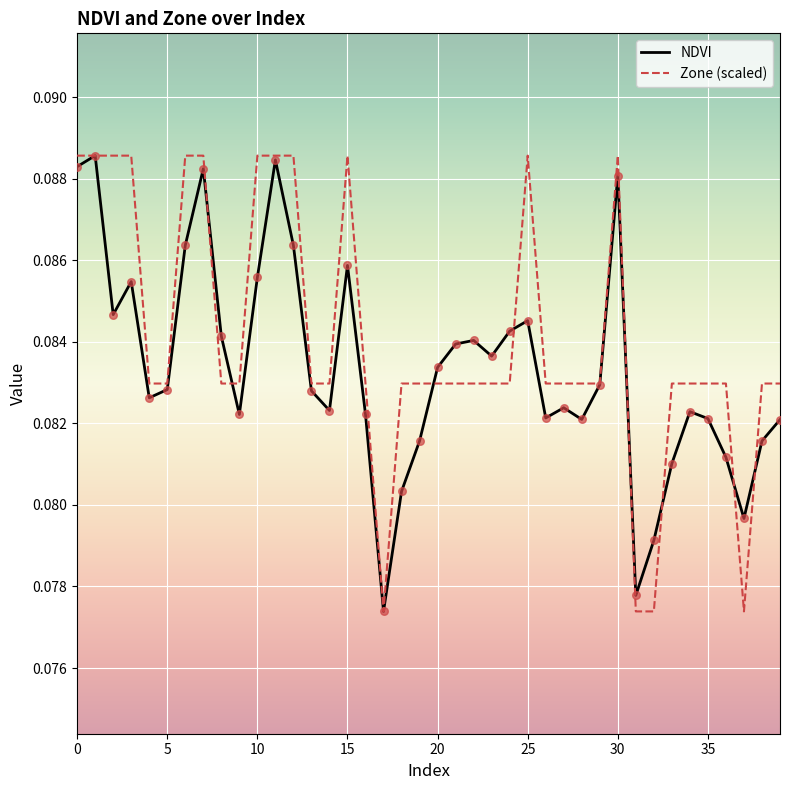

Which series has the largest total across all categories?

Zone (scaled)